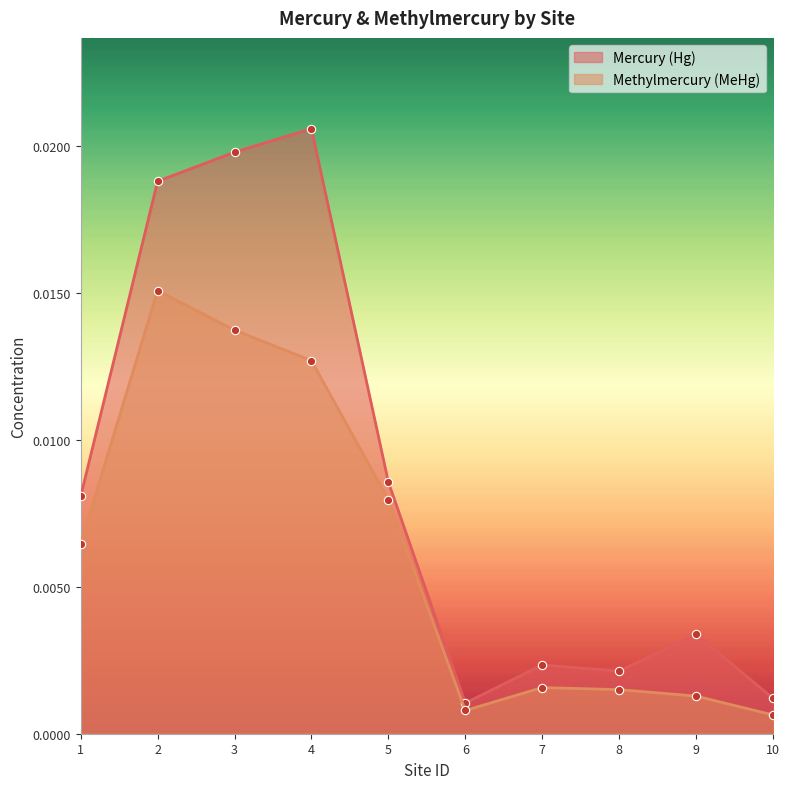

At how many categories does at least one series exceed 0?

10